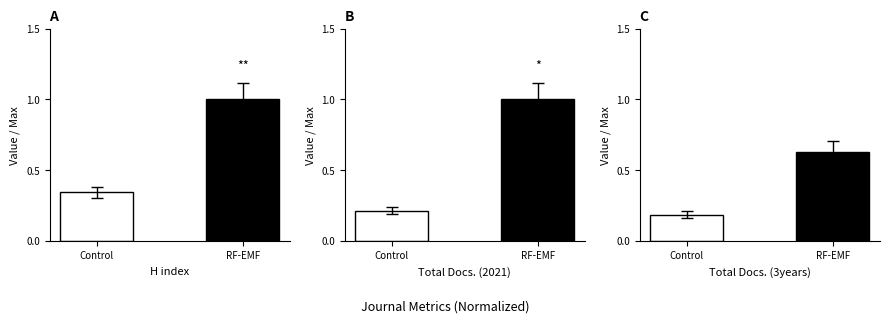

Reading right to left, what are all the values shown in this chart?

H index: 1.0	0.3
Total Docs. (2021): 1.0	0.2
Total Docs. (3years): 0.6	0.2